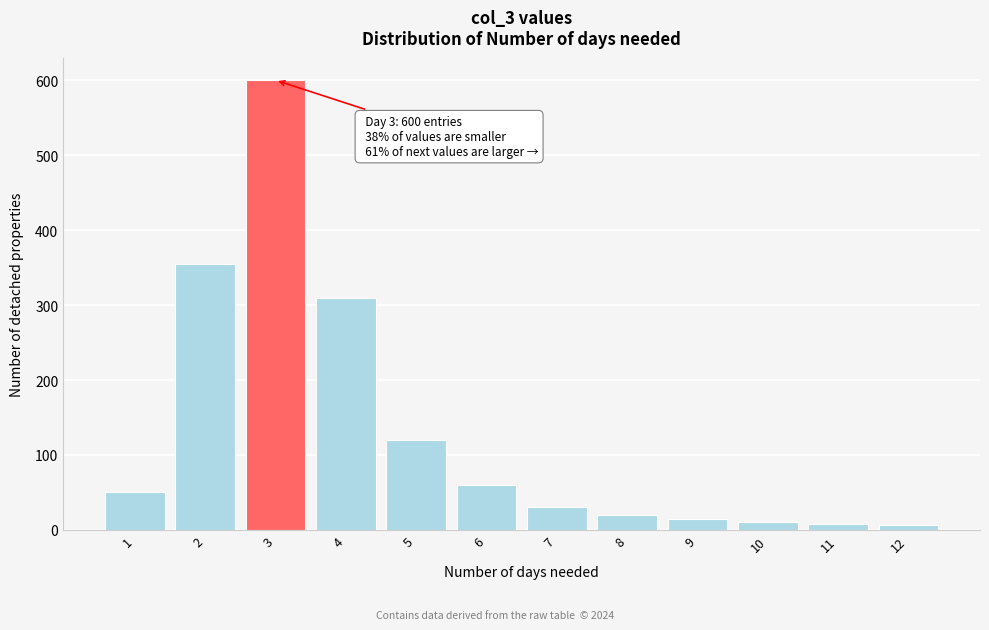

What is the greatest value displayed?

600